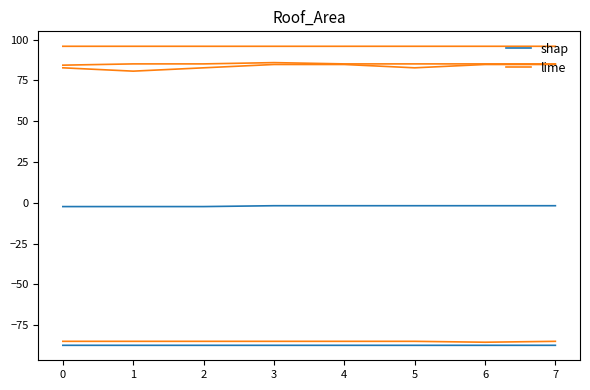

Does the chart have visible grid lines?

No